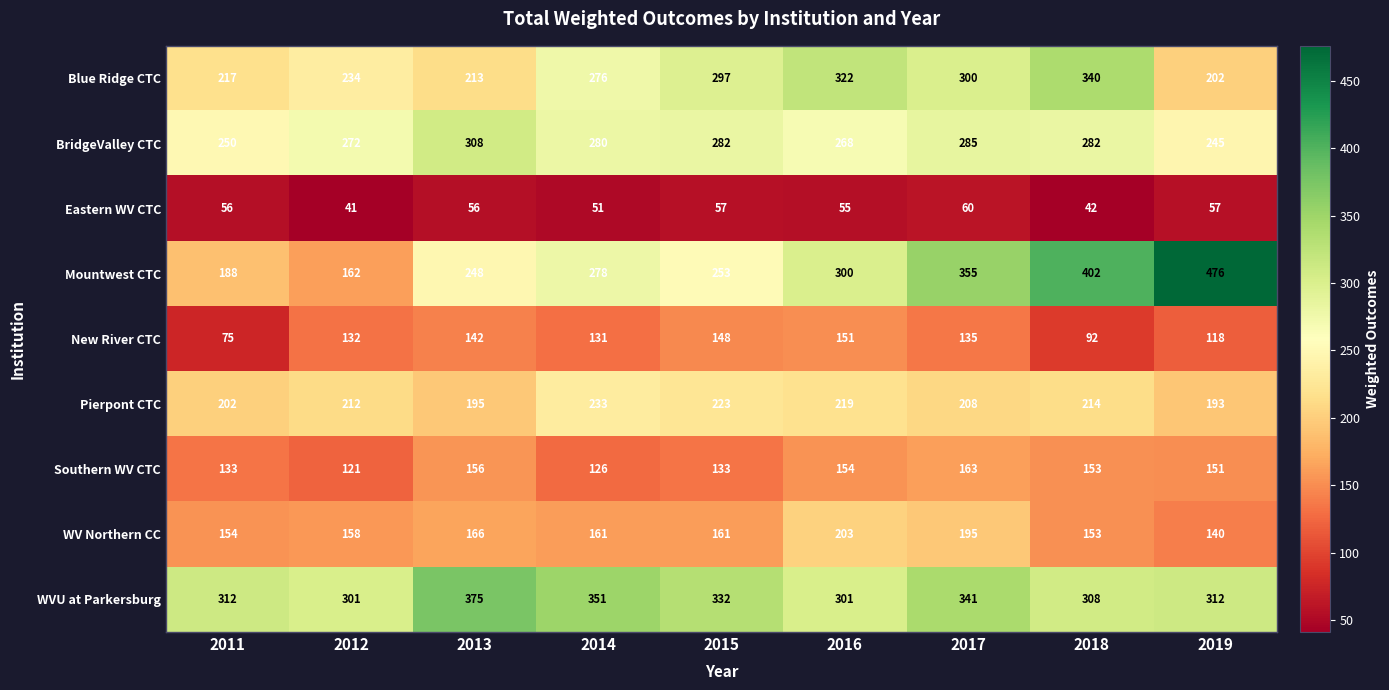

At 2012, list the series in order from smallest to largest.

Eastern WV CTC, Southern WV CTC, New River CTC, WV Northern CC, Mountwest CTC, Pierpont CTC, Blue Ridge CTC, BridgeValley CTC, WVU at Parkersburg